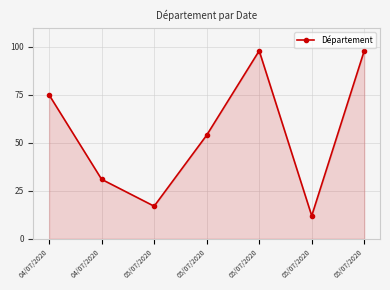

Is this an area chart (filled region under the line)?

Yes